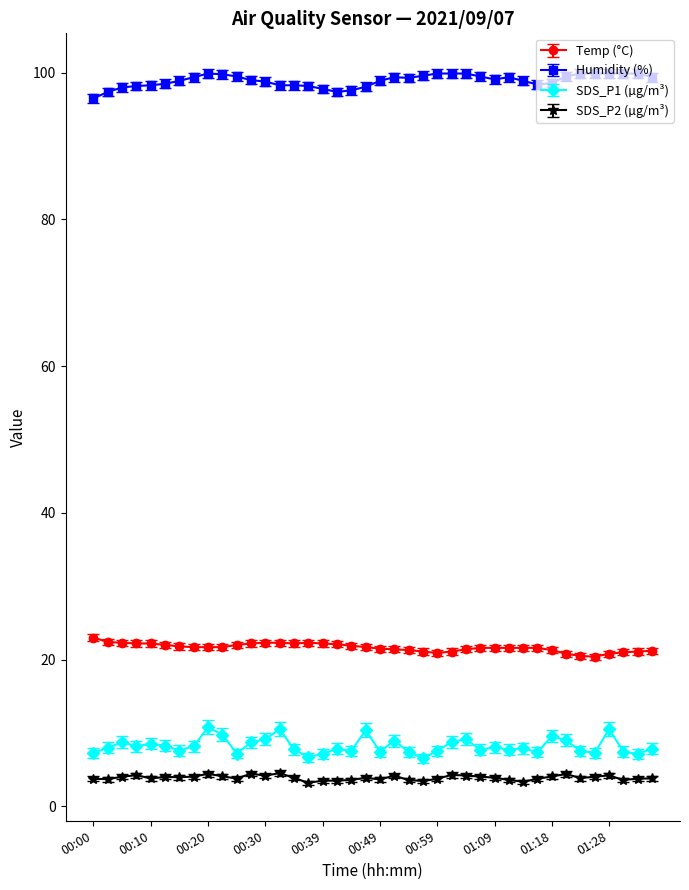

List the series in order of their peak value, highest first.

Humidity (%), Temp (°C), SDS_P1 (µg/m³), SDS_P2 (µg/m³)